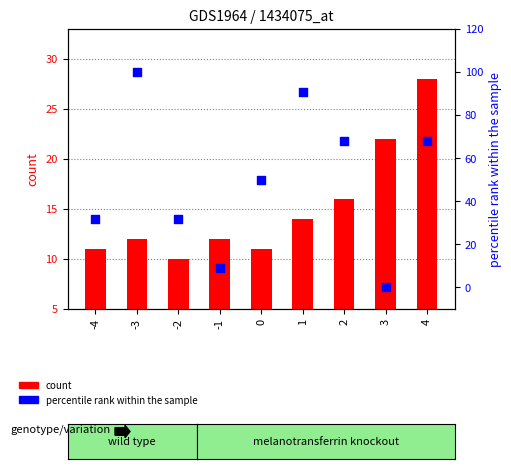

Which series reaches the minimum Y coordinate?

percentile rank within the sample